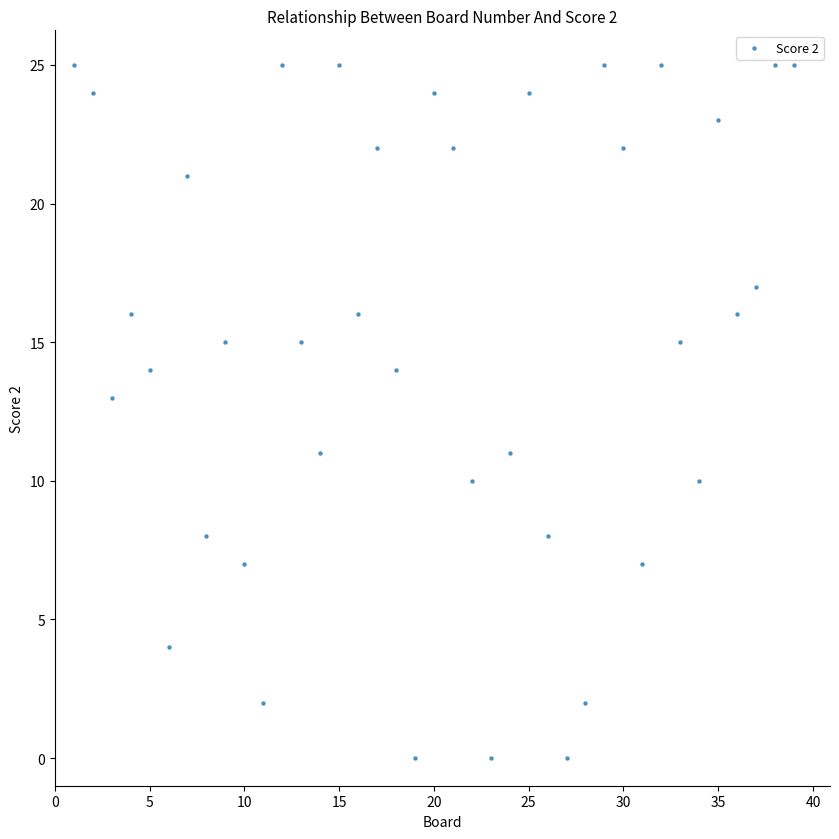

What is the range of Y values (max minus min)?

25